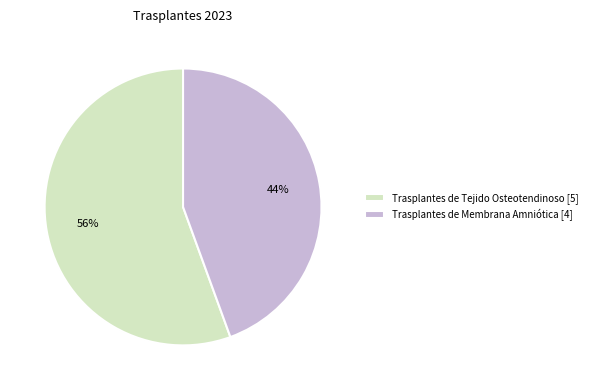

Is there a majority slice in this chart?

Yes